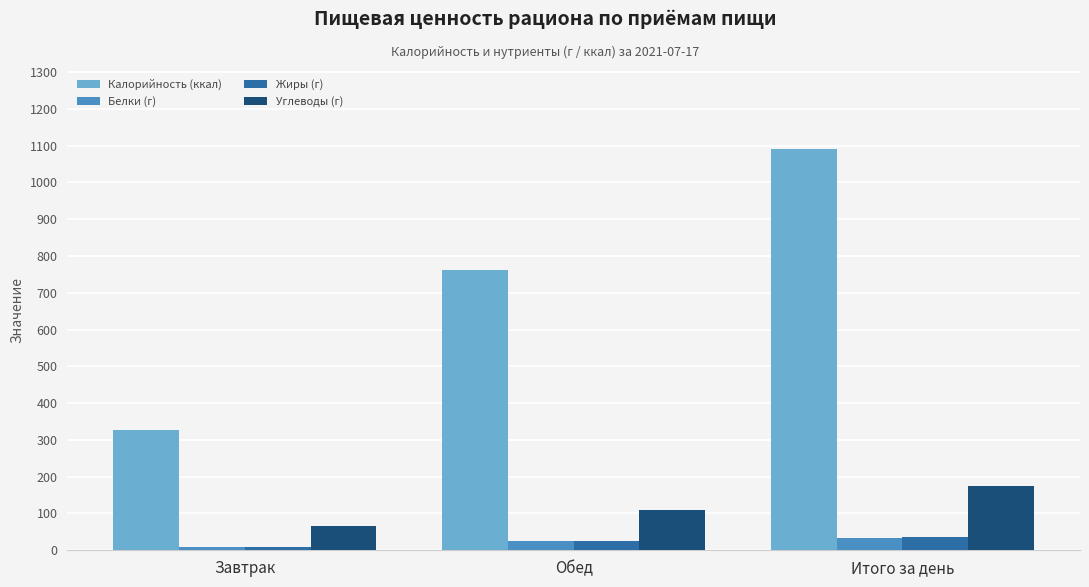

What are all the series names shown in the legend?

Калорийность (ккал), Белки (г), Жиры (г), Углеводы (г)